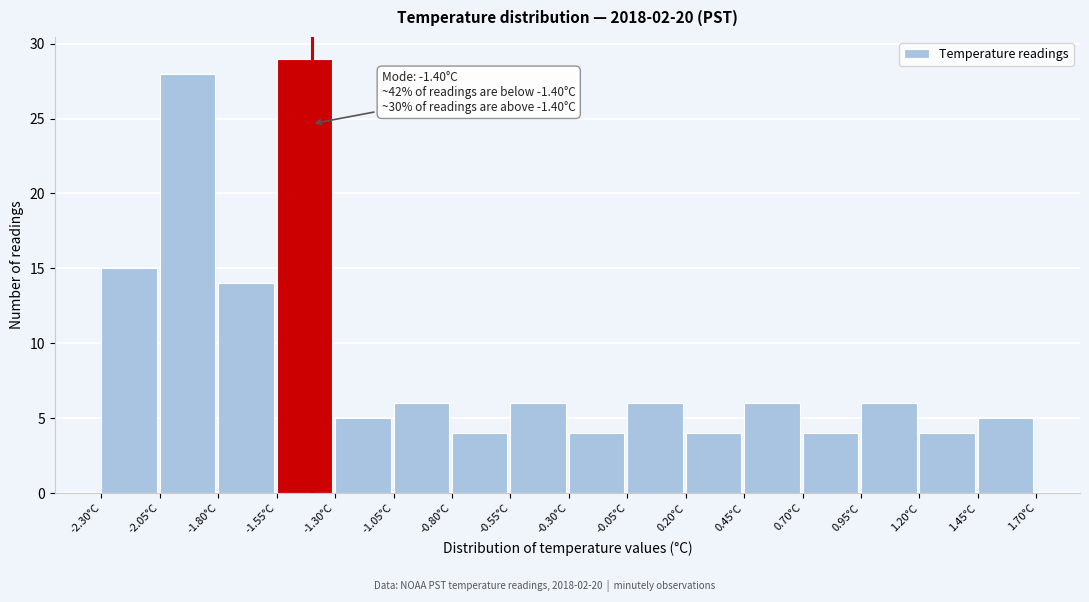

Over which range of the x-axis is the bar tallest?

-1.55 to -1.30